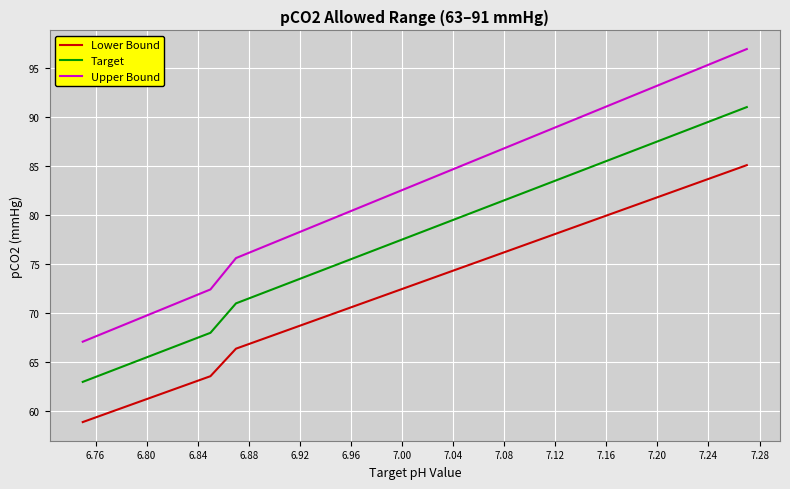

True or false: Lower Bound and Target intersect in this chart.

False